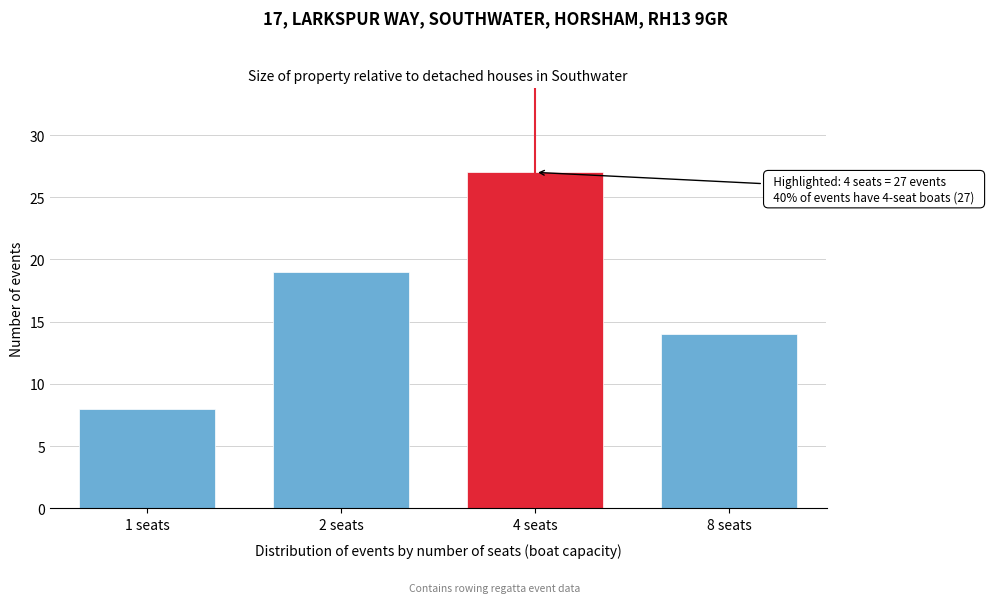

Reading right to left, extract all data points from this chart.

8 seats=14	4 seats=27	2 seats=19	1 seats=8